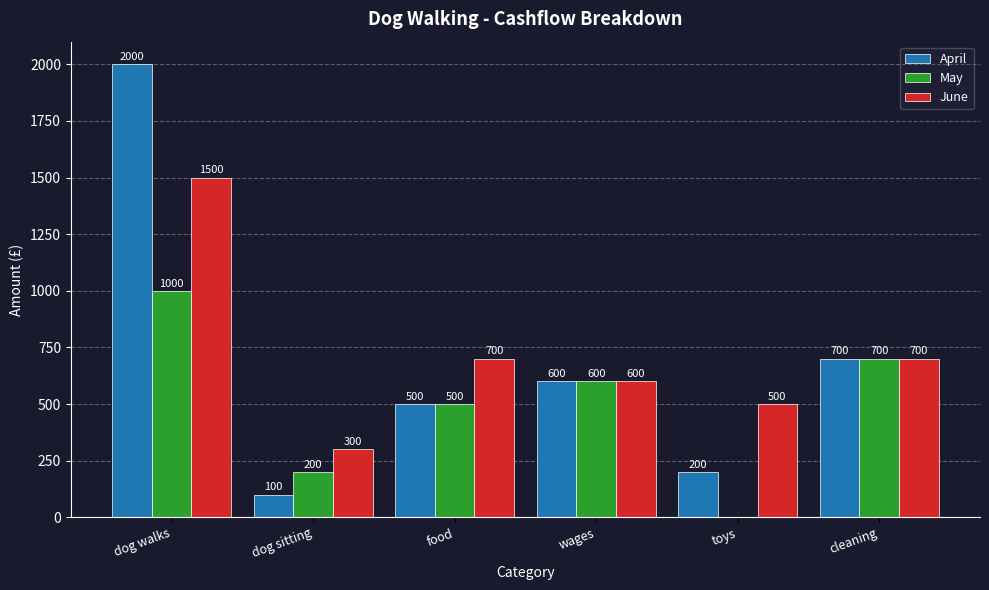

Which label corresponds to the largest value in the chart?

dog walks